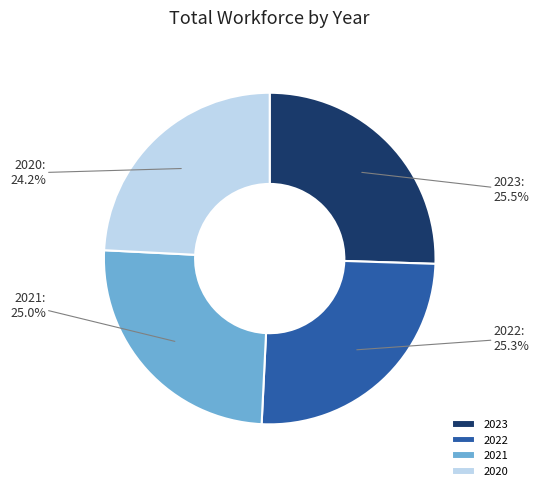

What is the smallest slice in the pie chart?

2020